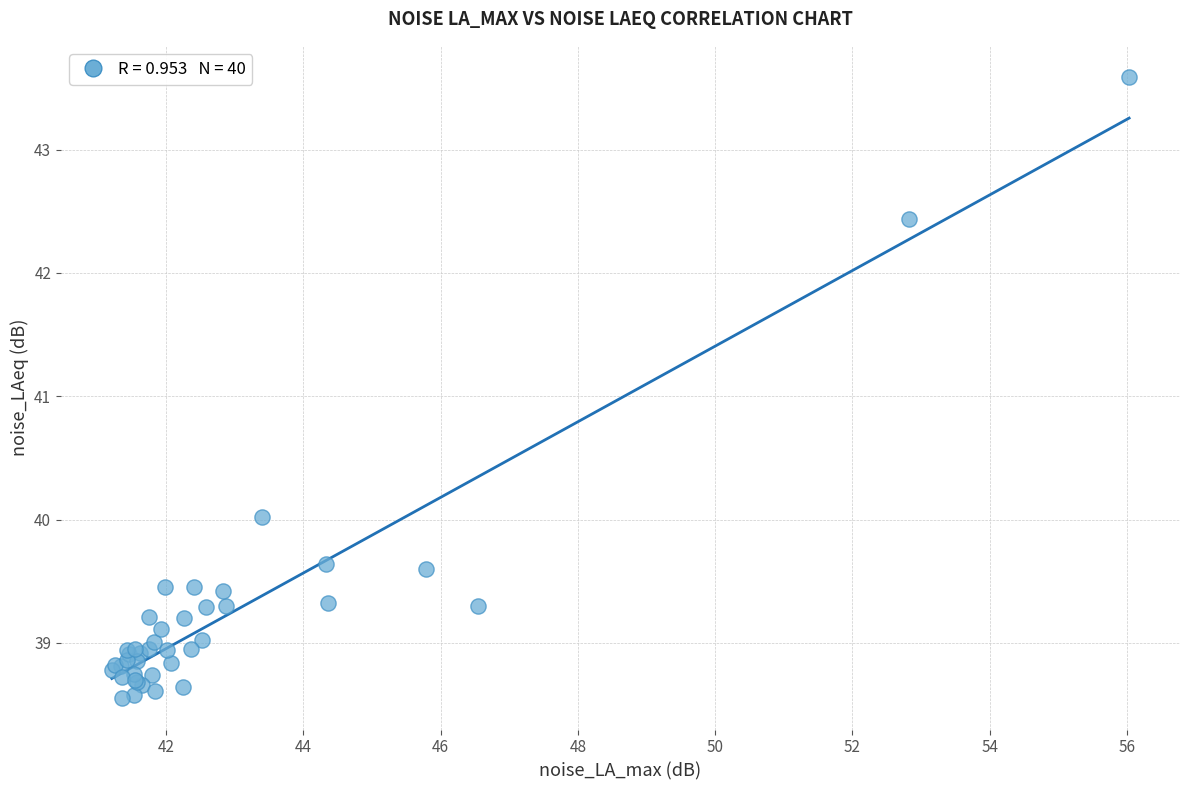

What Y value in the scatter plot is closest to 41?

40.0